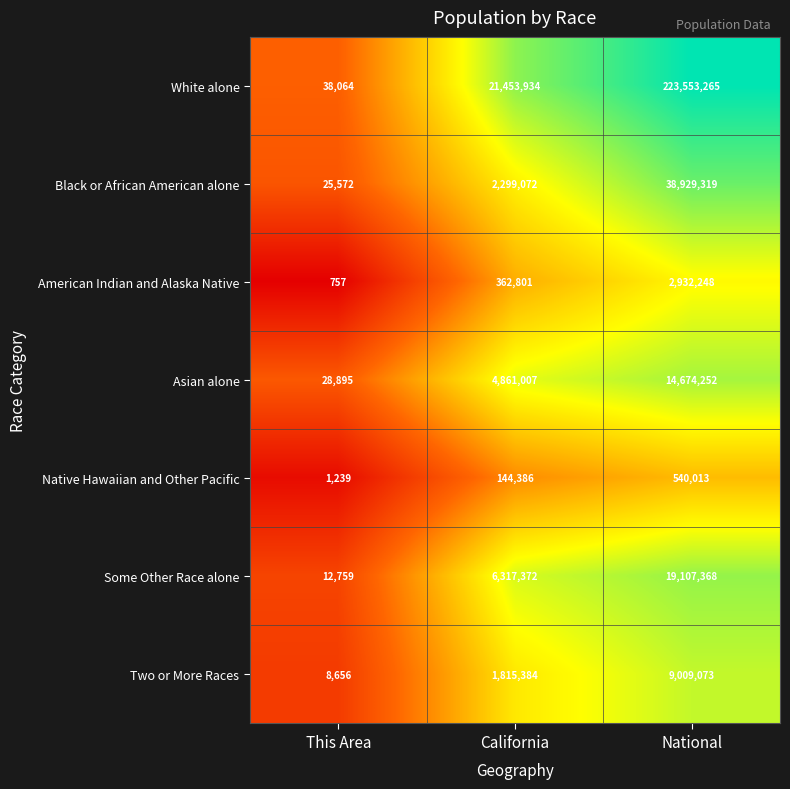

What is the difference between the highest and lowest values at This Area?

37307